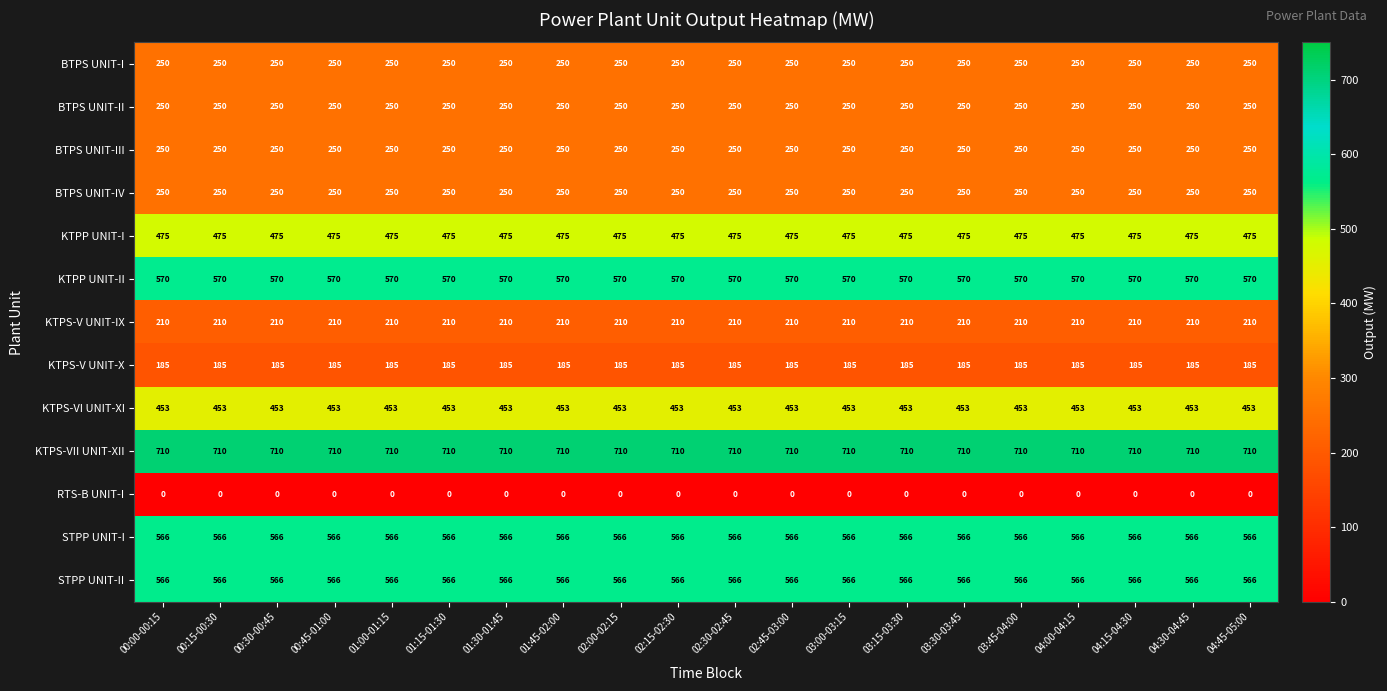

What is the maximum value for BTPS UNIT-III?

250